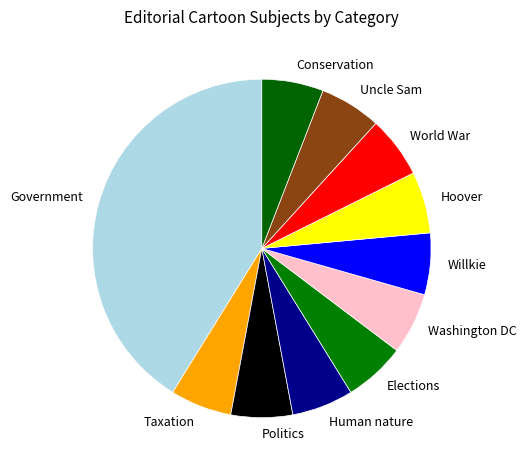

Does any single category account for the majority?

No